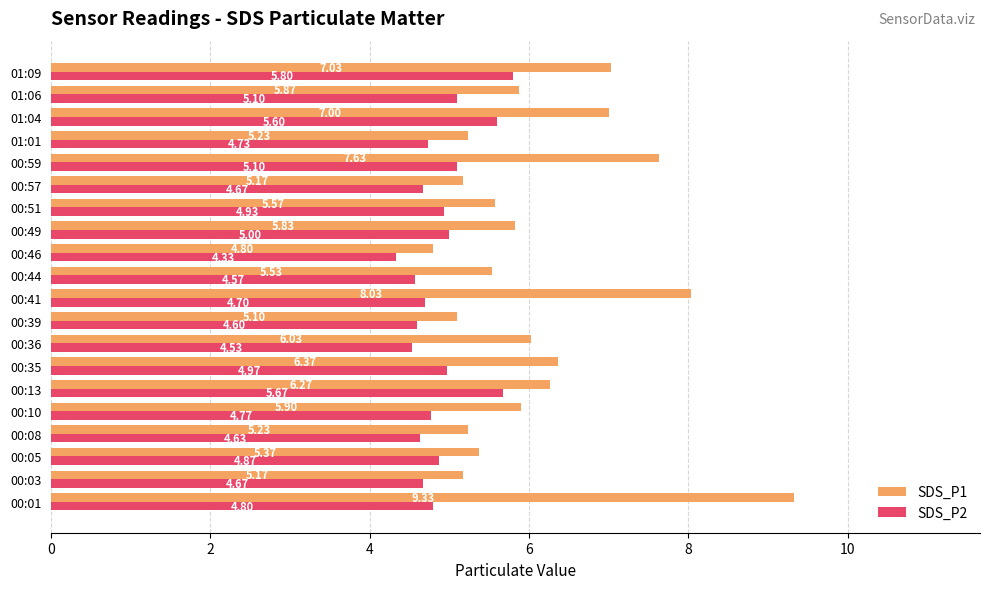

Rank the series by their maximum value, from lowest to highest.

SDS_P2, SDS_P1